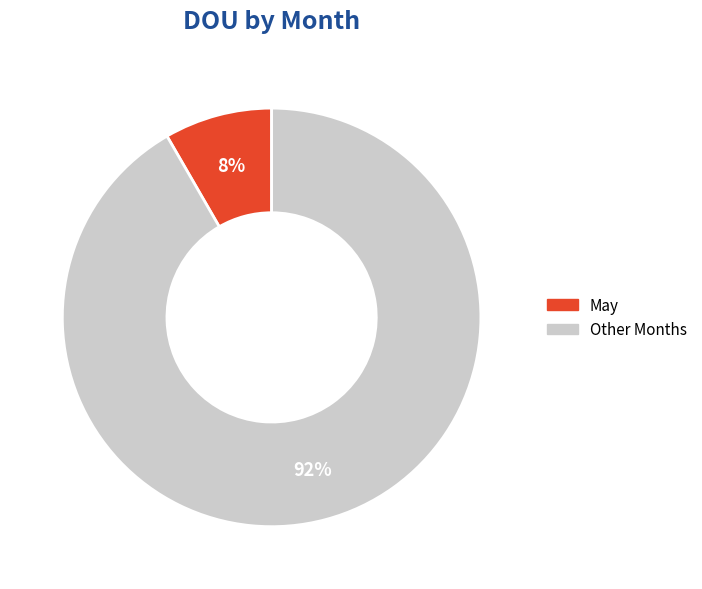

Does any single category account for the majority?

Yes